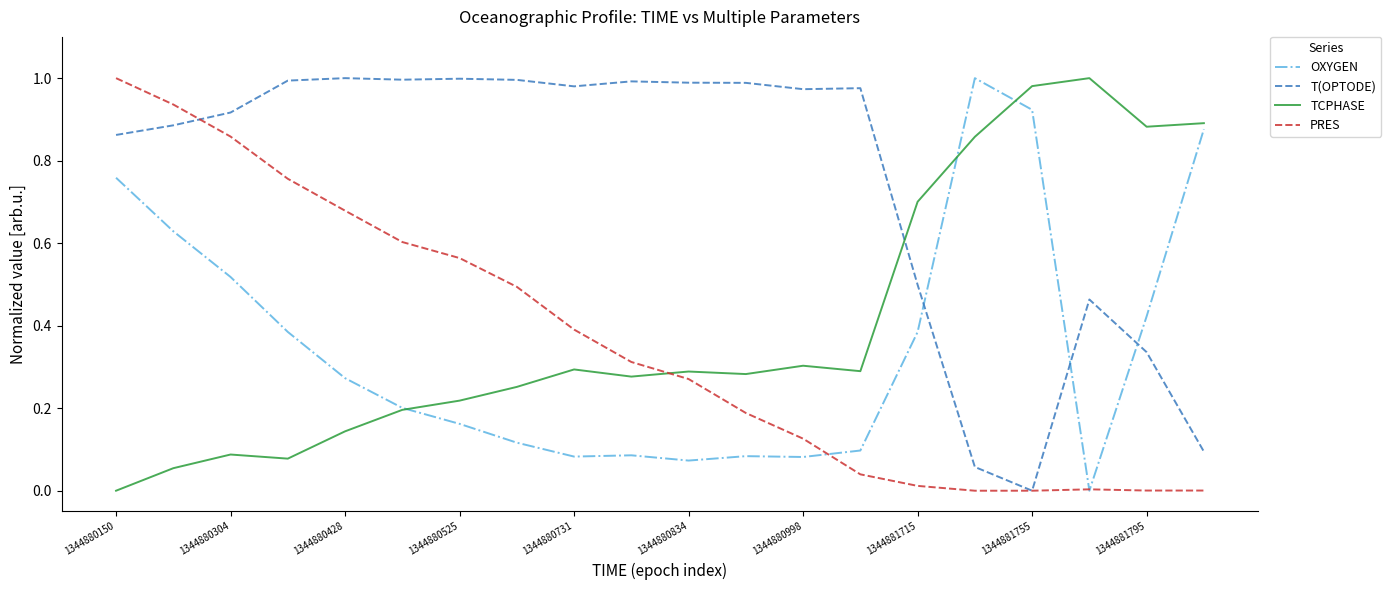

How many times do T(OPTODE) and TCPHASE cross each other?

1